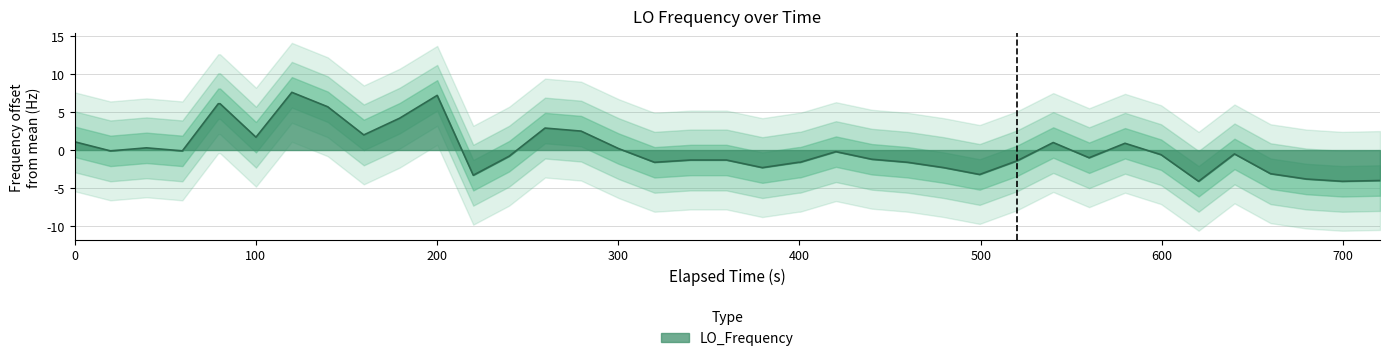

Does the chart display data point markers on the line(s)?

No